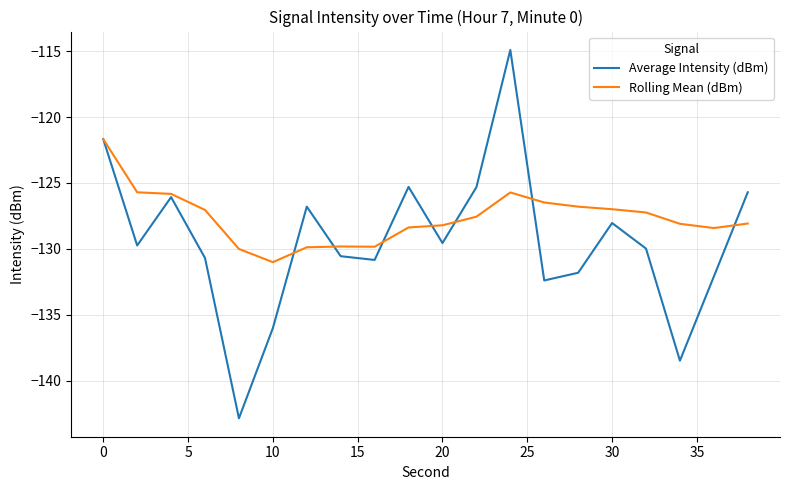

What is the maximum value shown in the chart?

-114.9